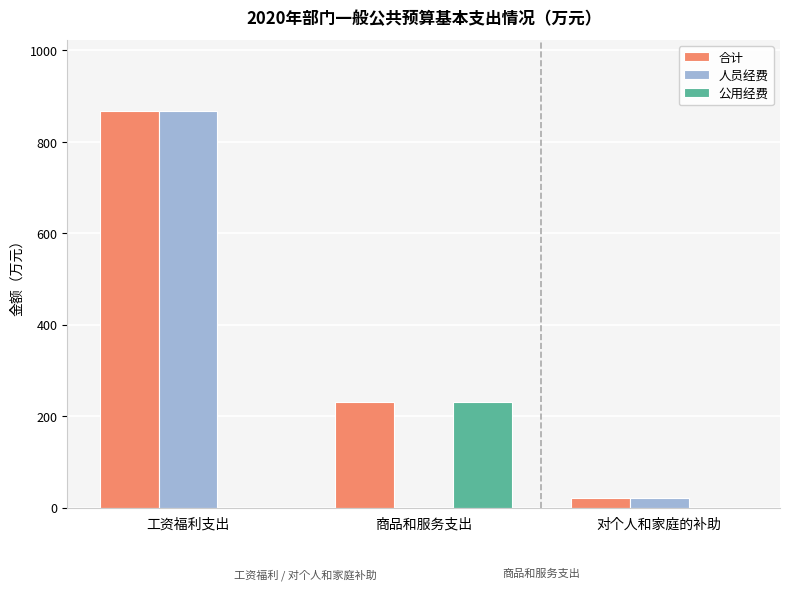

At which category does the chart reach its peak across all series?

工资福利支出